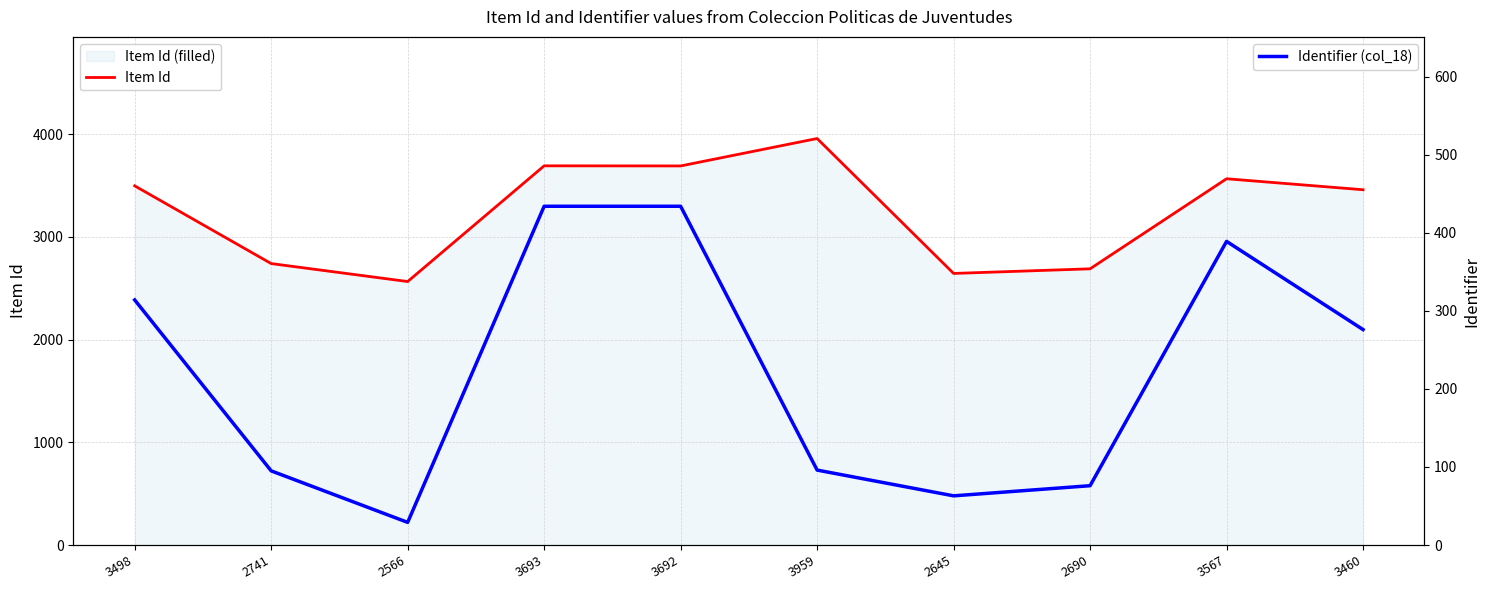

At which label does Identifier (col_18) reach its minimum?

2566